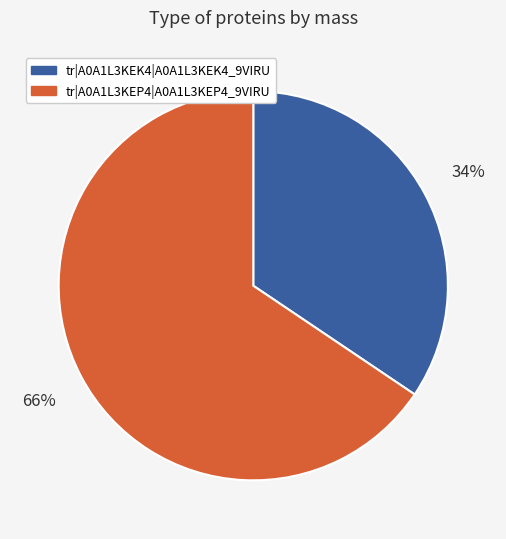

What is the smallest slice in the pie chart?

tr|A0A1L3KEK4|A0A1L3KEK4_9VIRU